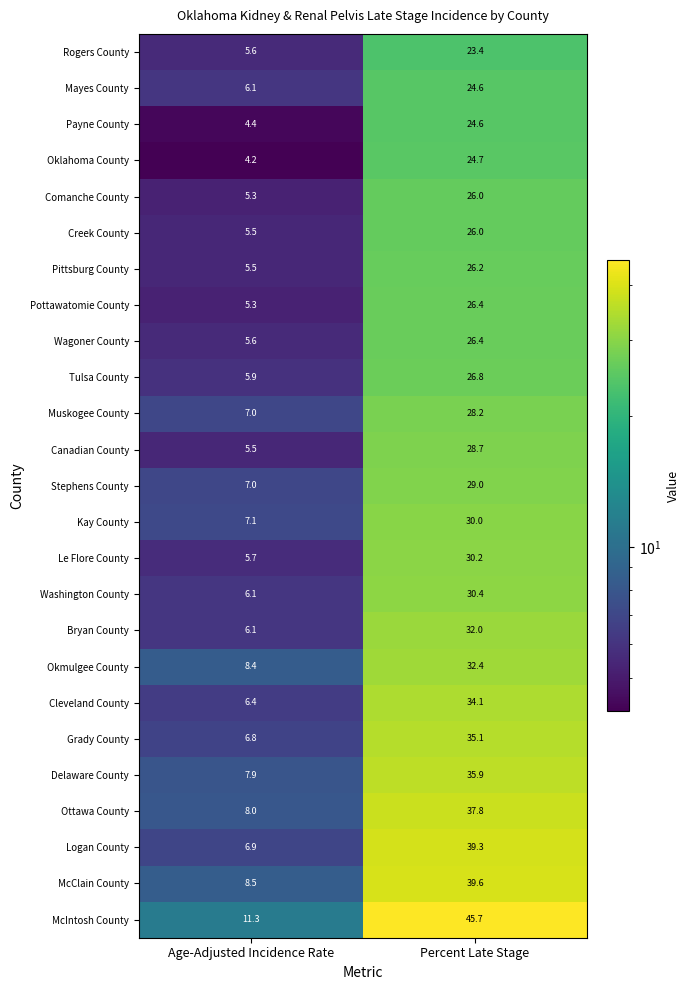

True or false: Le Flore County has a value of 30.2 at Percent Late Stage.

True